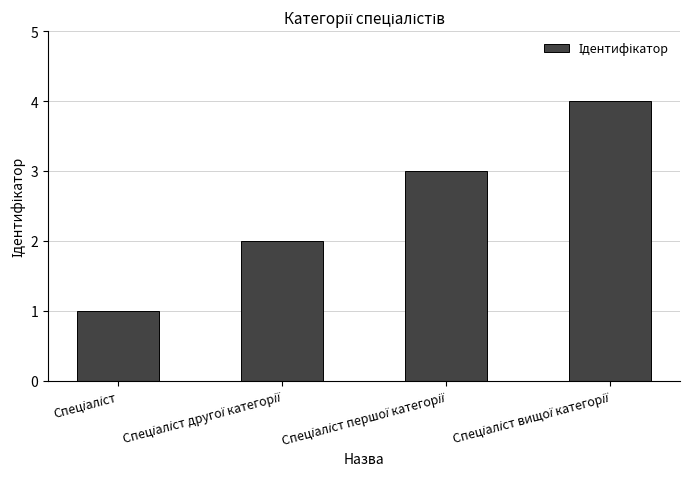

What is the maximum value shown in the chart?

4